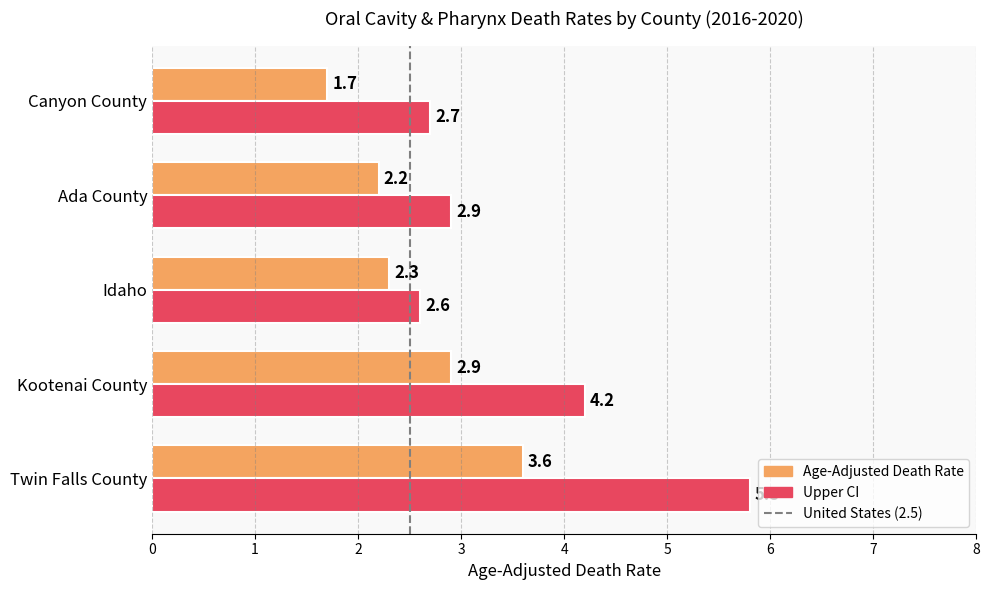

What is the sum of all Upper CI values?

18.2